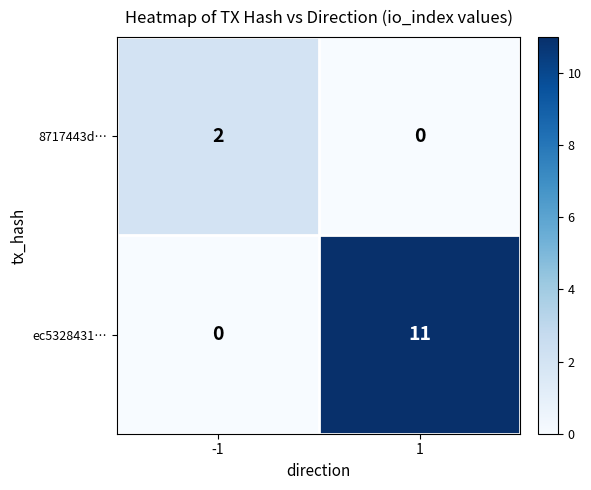

What is the sum of the ec5328431… values at 1 and -1?

11